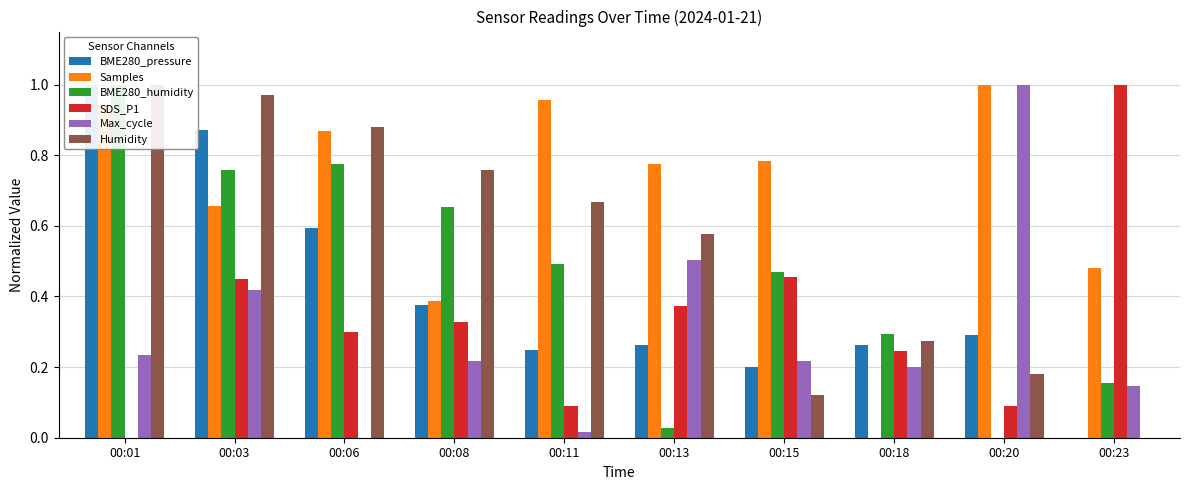

What is the spread (max minus min) of values at 00:15?

0.7